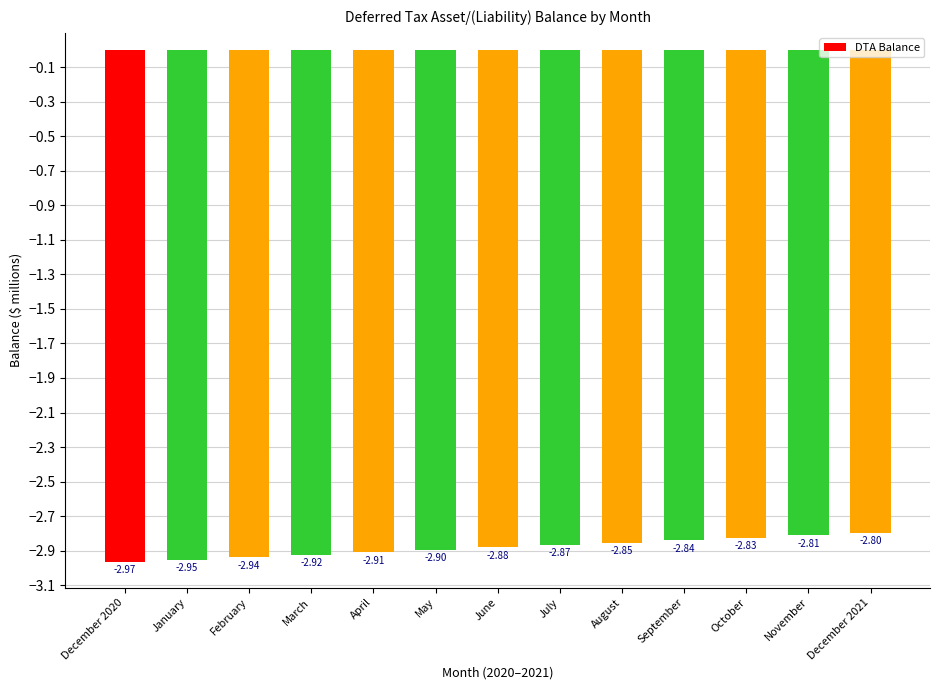

Between November and October, which is larger?

November